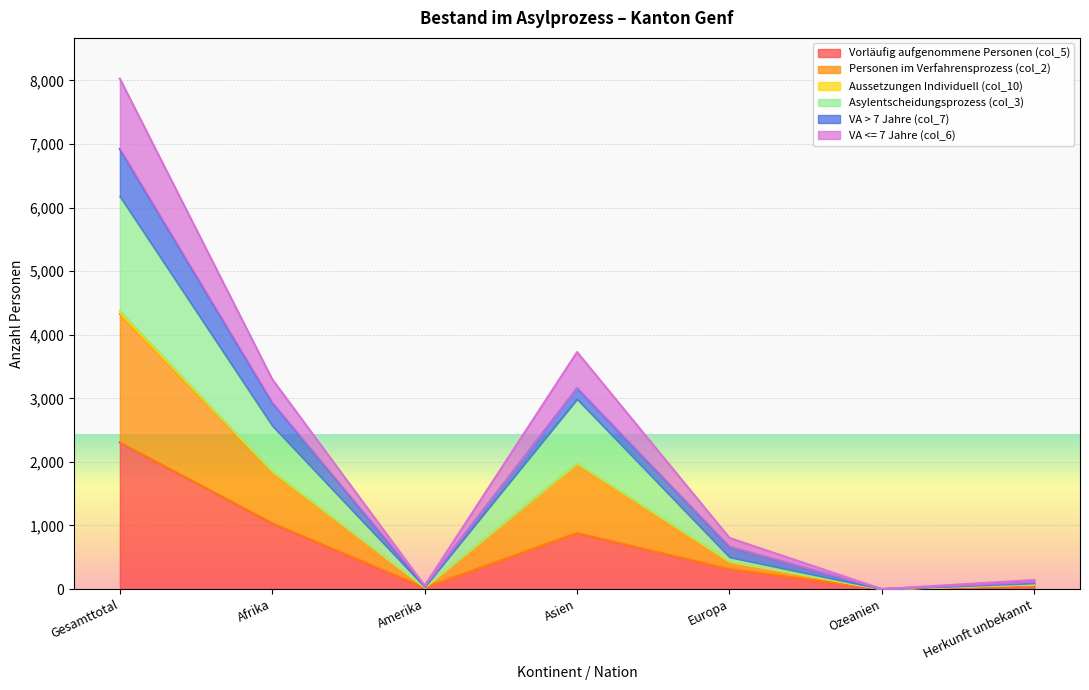

True or false: VA <= 7 Jahre (col_6) has a value of 452 at Europa.

False